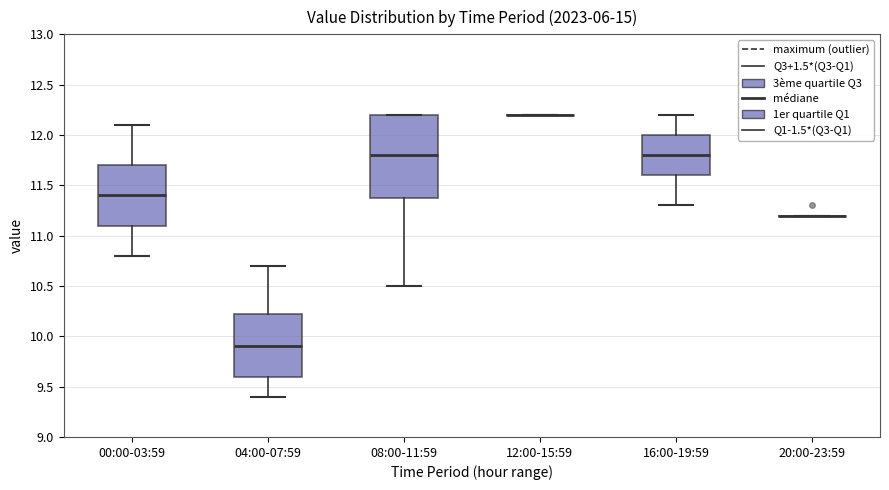

Reading left to right, read every box against the y-axis: the position of its median line, the range the box covers, and the ends of its whiskers. The values are not printed on the chart, so give them approximately, as read against the axis.

00:00-03:59: median 11.40, box 11.10 to 11.70, whiskers 10.80 to 12.10
04:00-07:59: median 9.90, box 9.60 to 10.25, whiskers 9.40 to 10.70
08:00-11:59: median 11.80, box 11.40 to 12.20, whiskers 10.50 to 12.20
12:00-15:59: box collapsed to a line at 12.20, whiskers 12.20 to 12.20
16:00-19:59: median 11.80, box 11.60 to 12.00, whiskers 11.30 to 12.20
20:00-23:59: box collapsed to a line at 11.20, whiskers 11.20 to 11.20